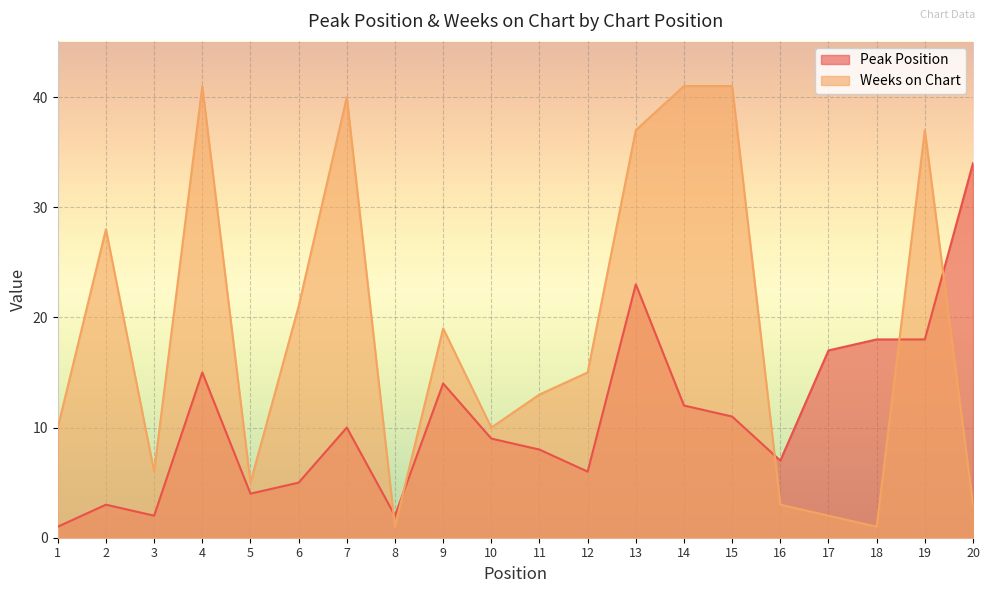

Which has a higher value, 19 or 7?

19